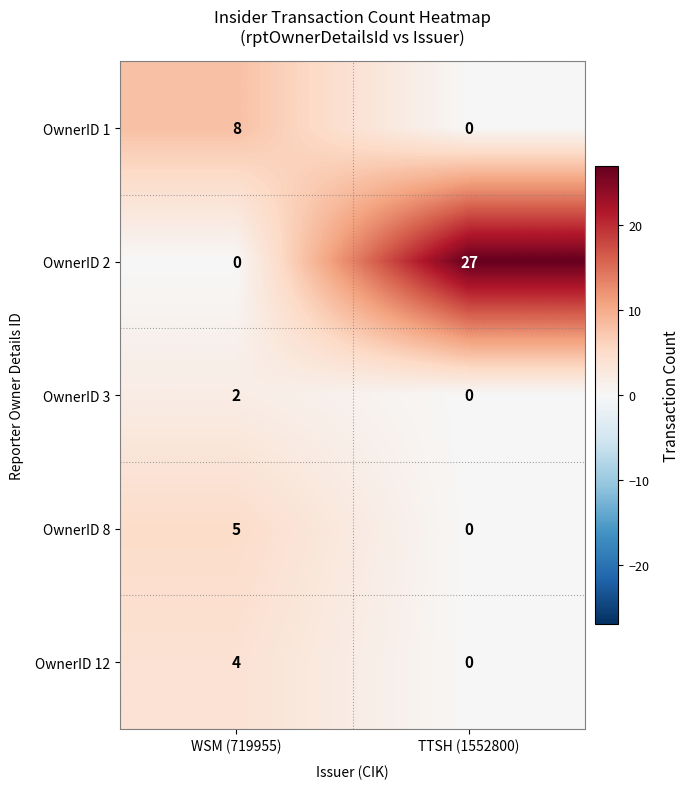

How many values in OwnerID 12 are above zero?

1